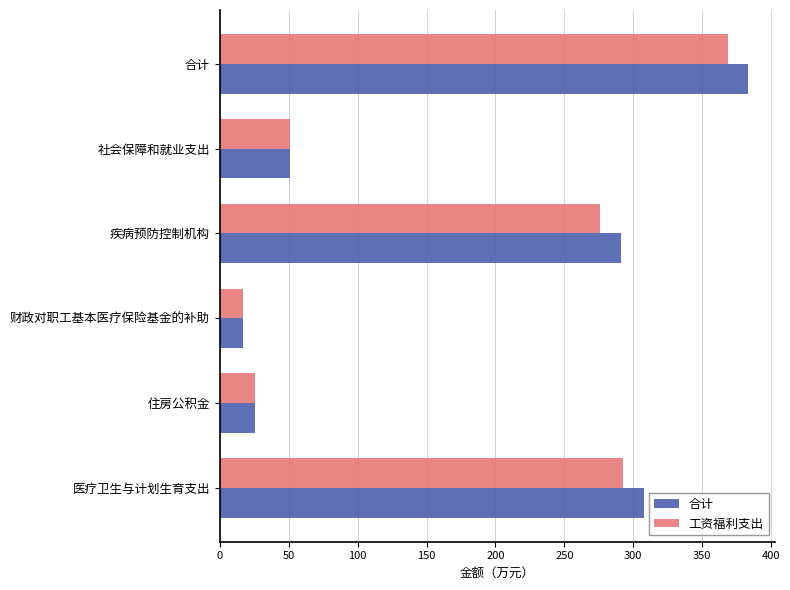

What are all the series names shown in the legend?

合计, 工资福利支出